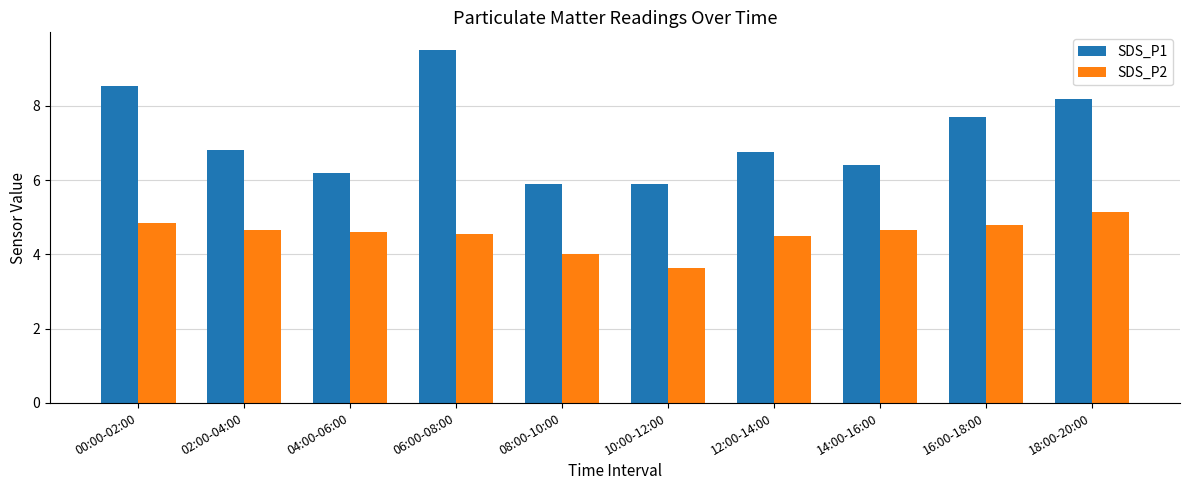

List the series in order of their overall mean, highest first.

SDS_P1, SDS_P2